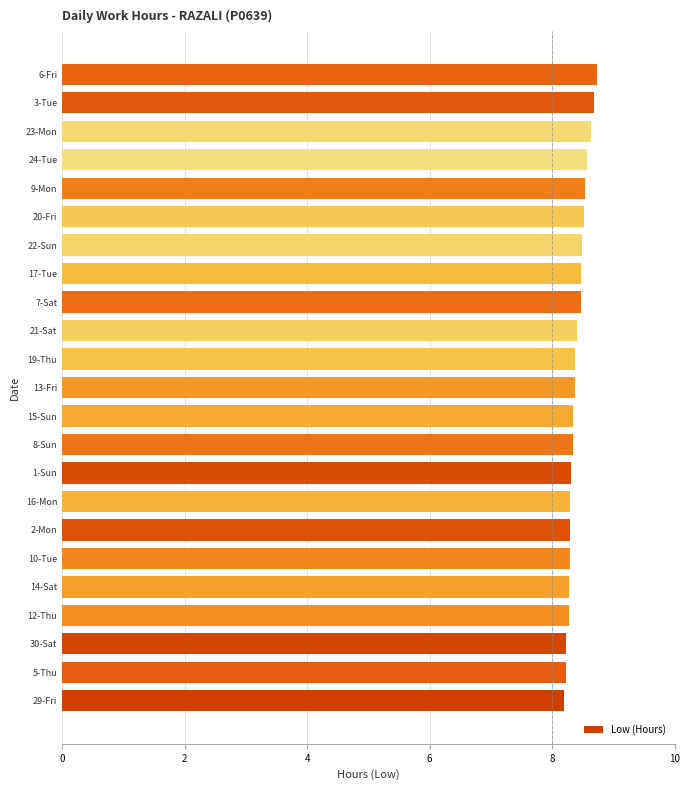

Are the bars grouped side by side (vs. stacked)?

No